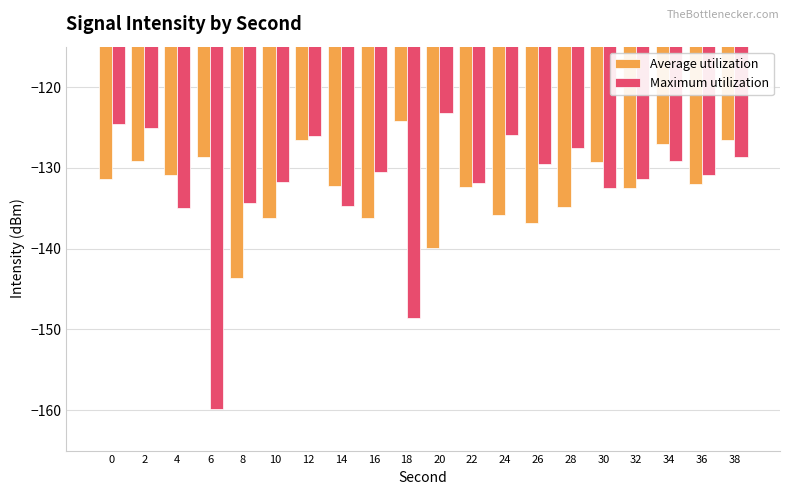

Does the chart contain stacked bars?

No